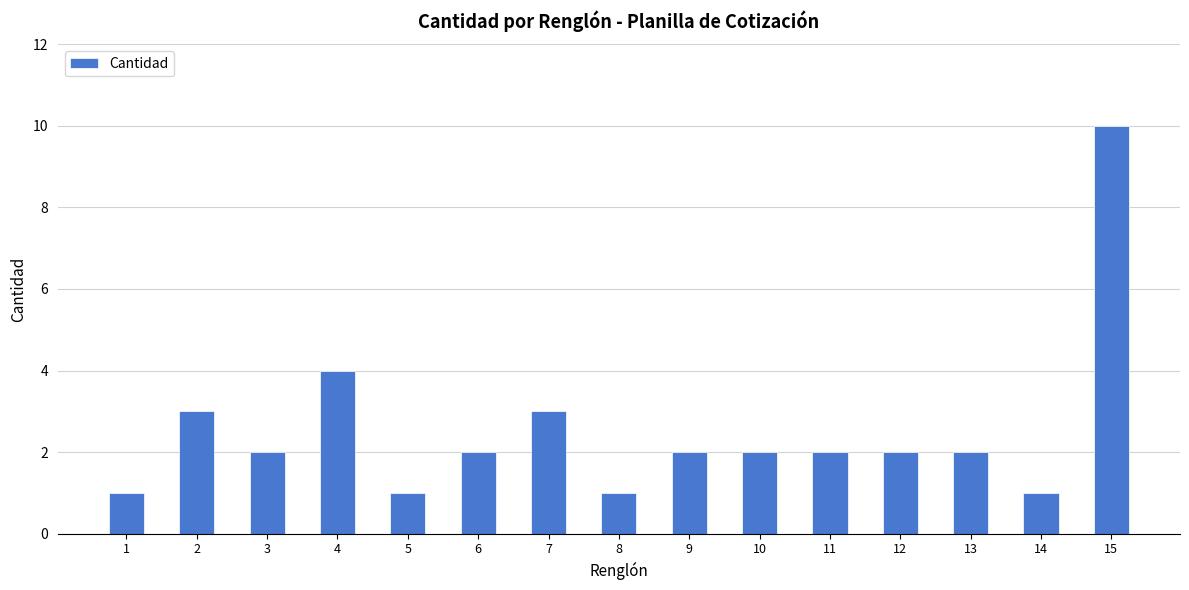

What is the minimum value shown in the chart?

1